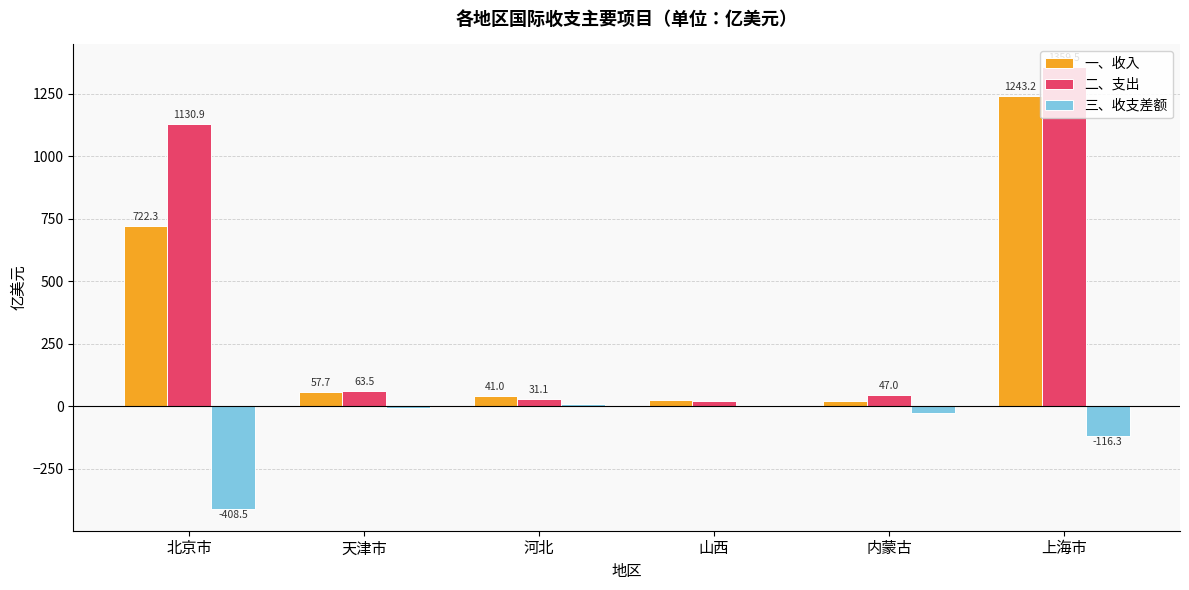

What is the sum of all 一、收入 values?

2111.7